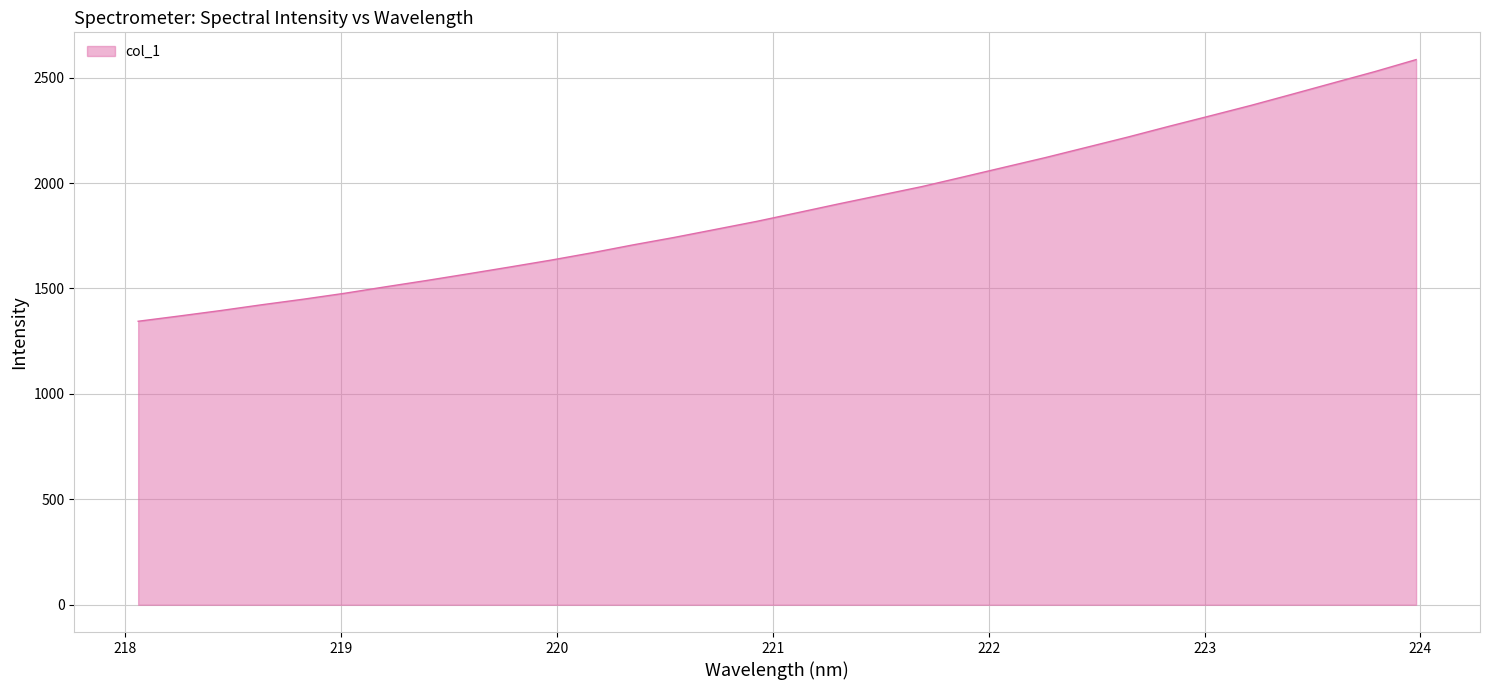

What is the greatest value displayed?

2585.3